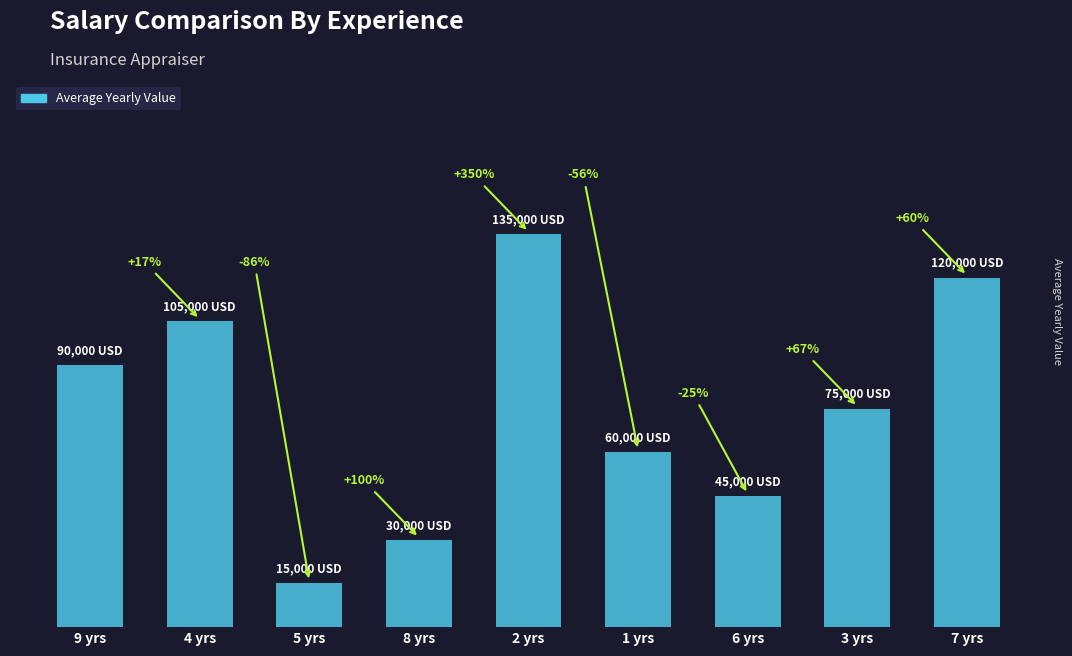

Does the chart contain any negative values?

No